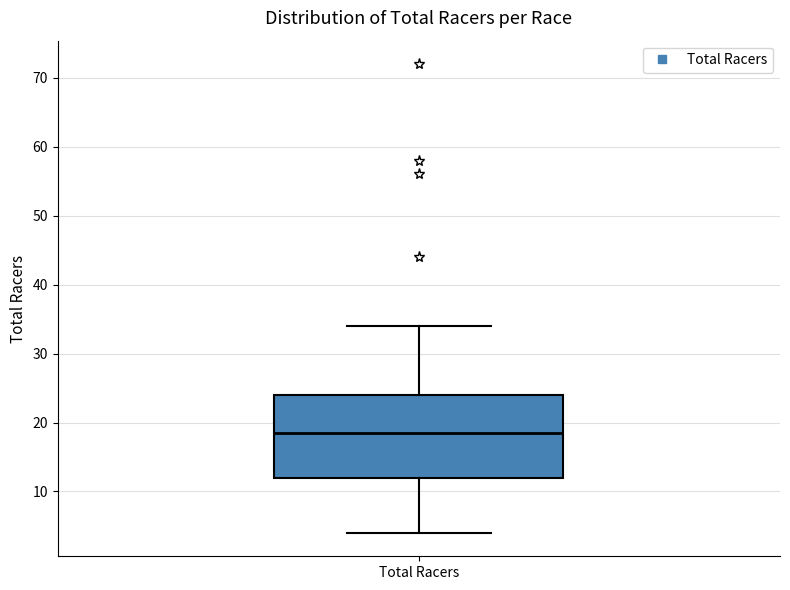

Read this box plot against the y-axis: the position of the median line, the range covered by the box, and the ends of both whiskers. The values are not printed on the chart, so give them approximately, as read against the axis.

median 19, box 12 to 24, whiskers 4 to 34